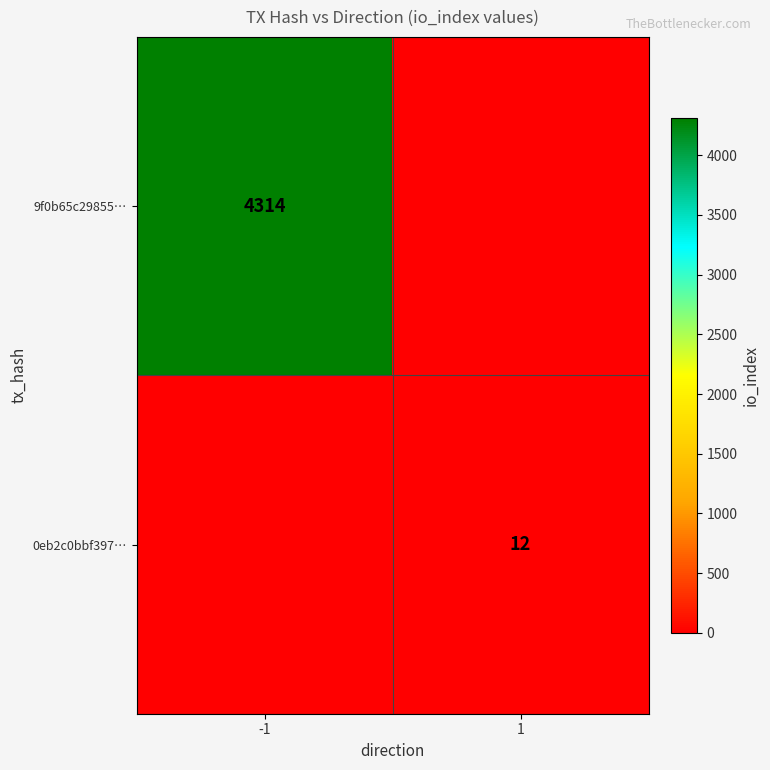

The 0eb2c0bbf397… series shows 12 at 1. True or false?

True